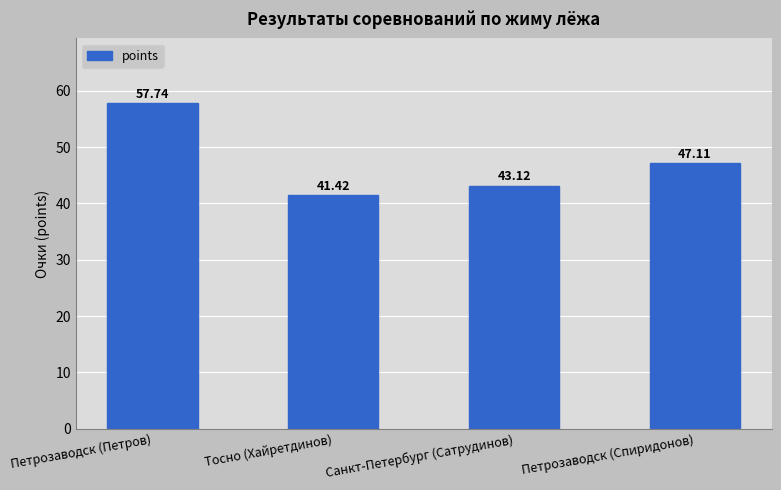

Is it true that the value at Санкт-Петербург (Сатрудинов) is 43.1?

True